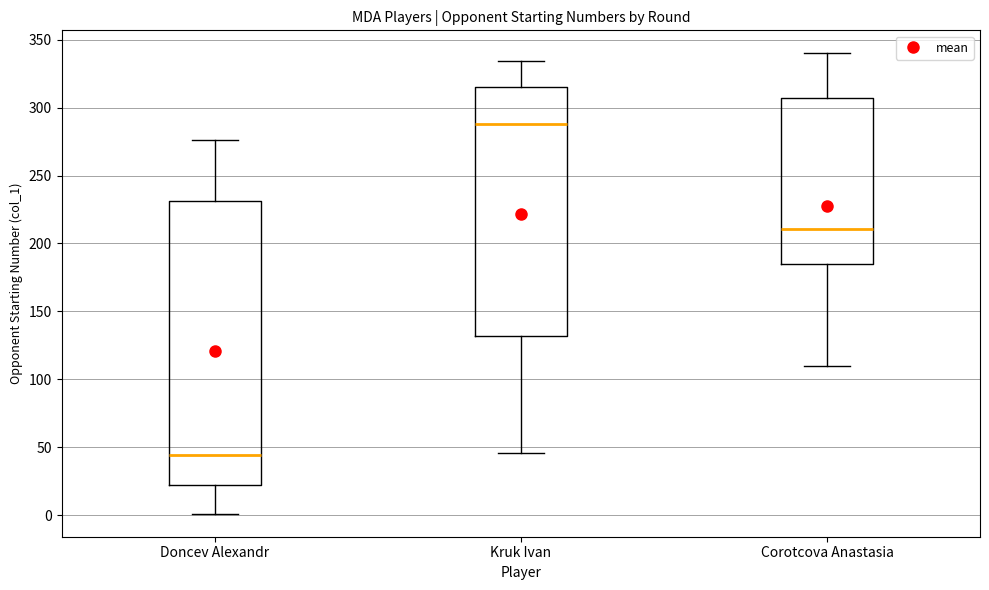

Reading left to right, read every box against the y-axis: the position of its median line, the range the box covers, and the ends of its whiskers. The values are not printed on the chart, so give them approximately, as read against the axis.

Doncev Alexandr: median 45, box 20 to 230, whiskers 0 to 275
Kruk Ivan: median 290, box 130 to 315, whiskers 45 to 335
Corotcova Anastasia: median 210, box 185 to 305, whiskers 110 to 340